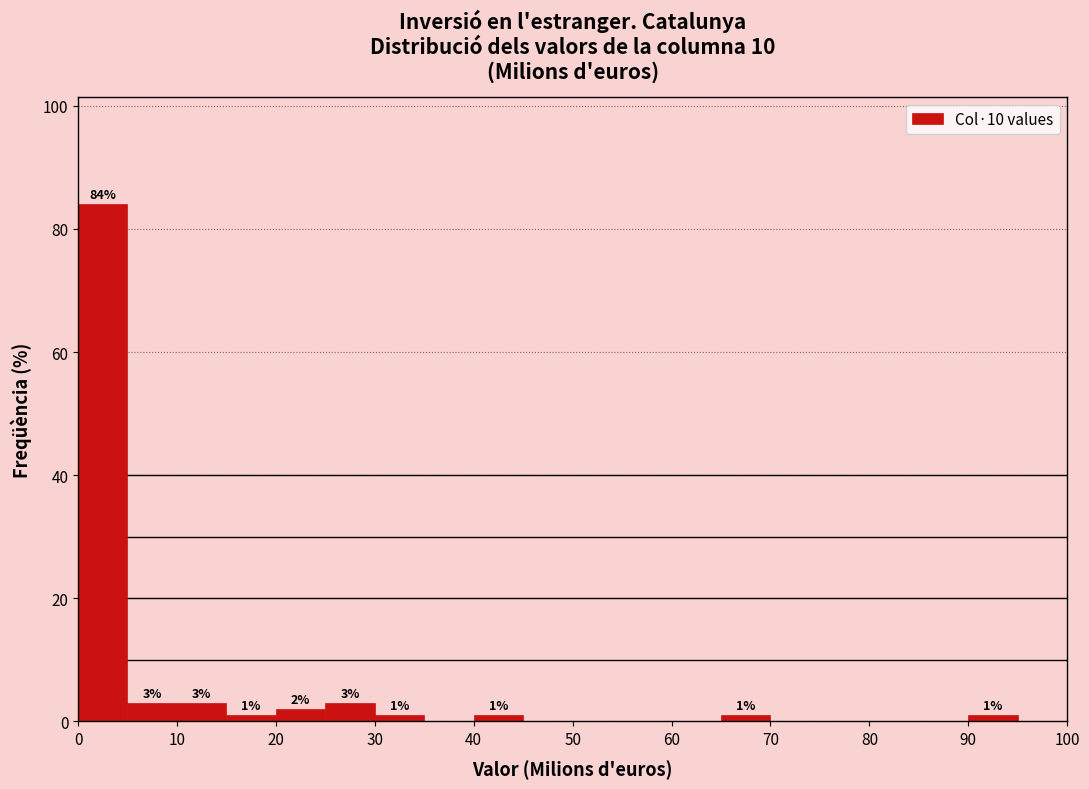

Which range on the x-axis has the tallest bar?

0 to 5